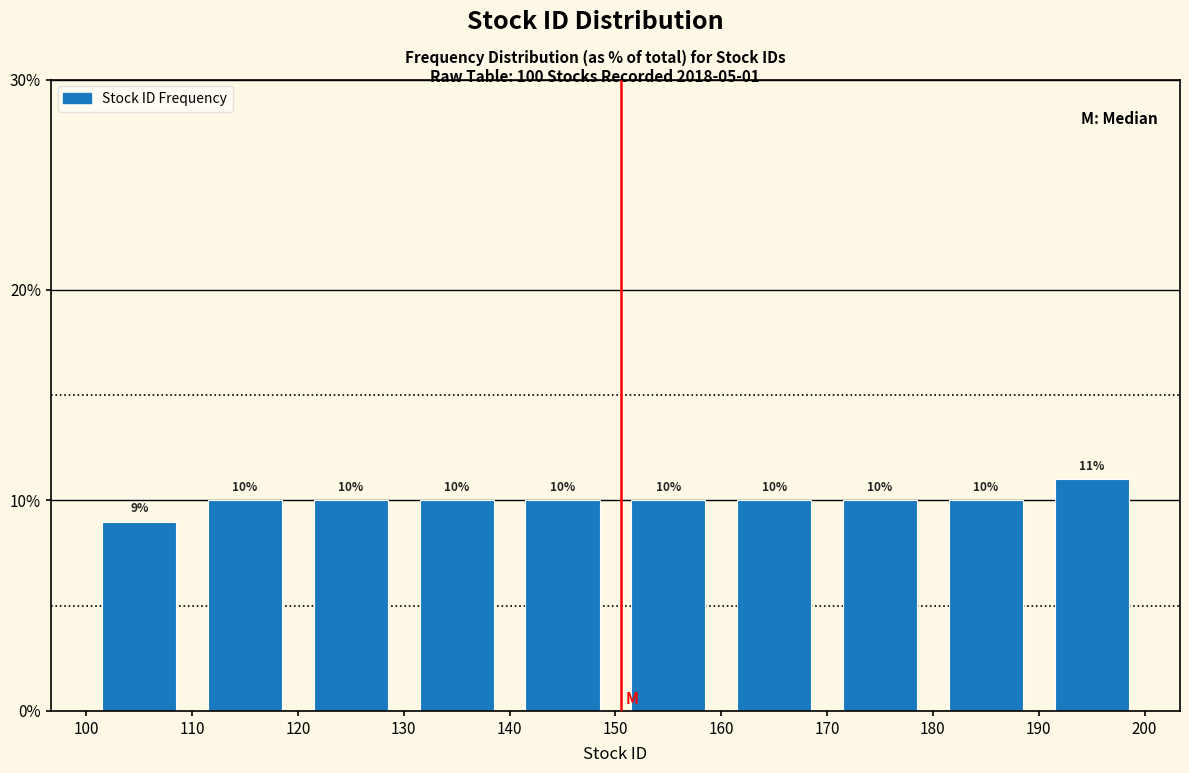

Reading left to right, list every bar in this chart as the range it spans on the x-axis followed by its height.

100 to 110: 9
110 to 120: 10
120 to 130: 10
130 to 140: 10
140 to 150: 10
150 to 160: 10
160 to 170: 10
170 to 180: 10
180 to 190: 10
190 to 200: 11